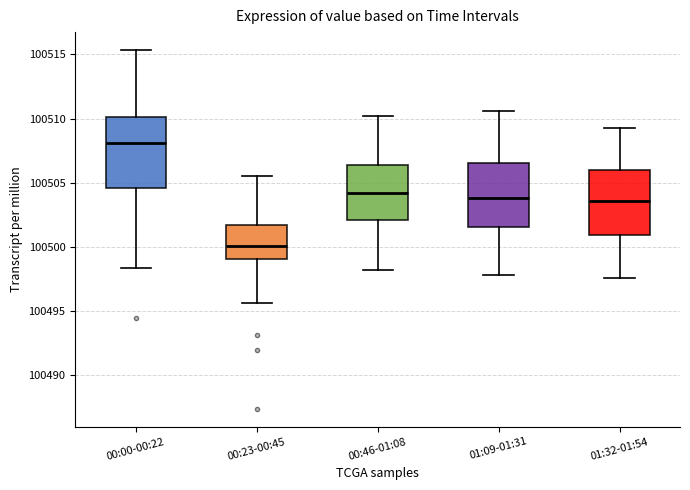

Which box has the highest median line?

00:00-00:22